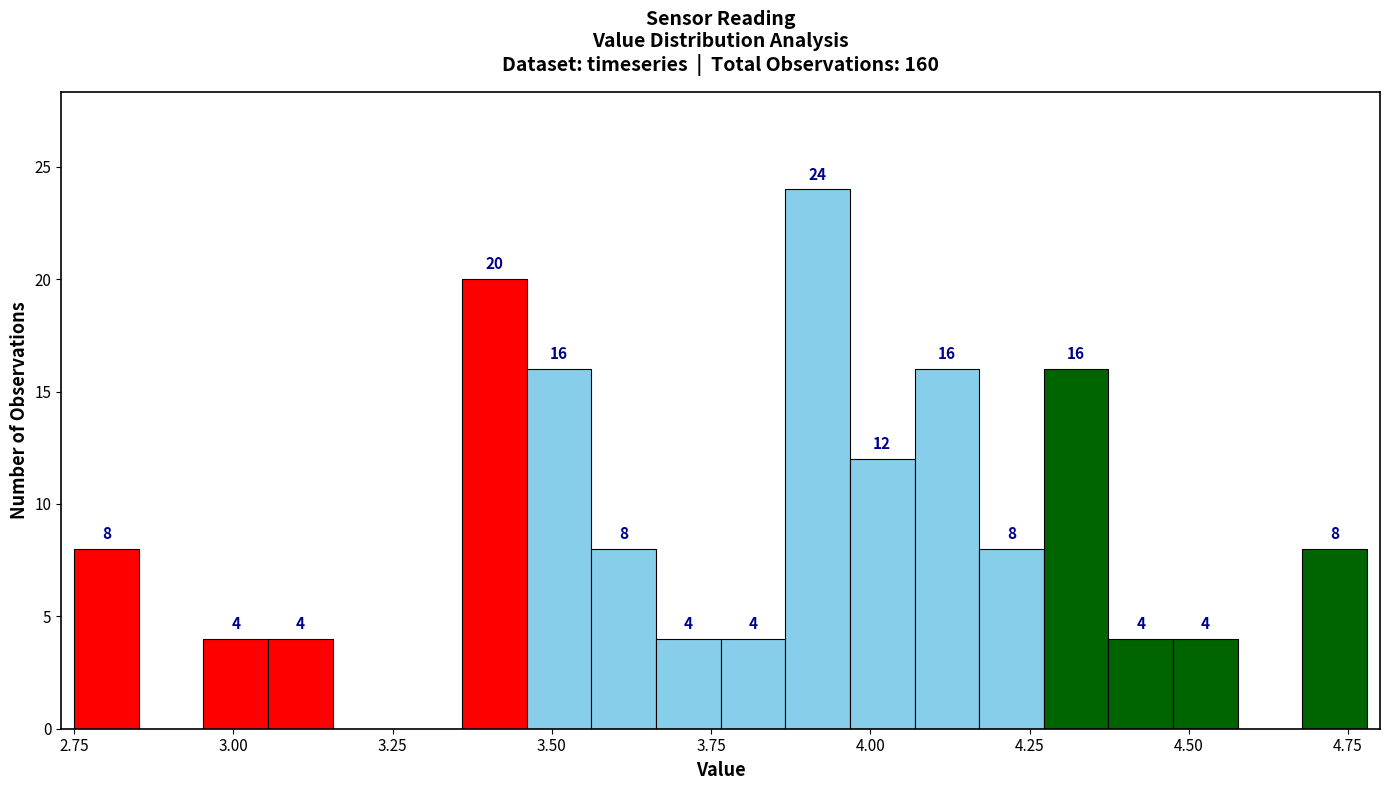

Around what value on the x-axis is the tallest bar? Give the approximate position of its centre, as read against the axis.

3.90